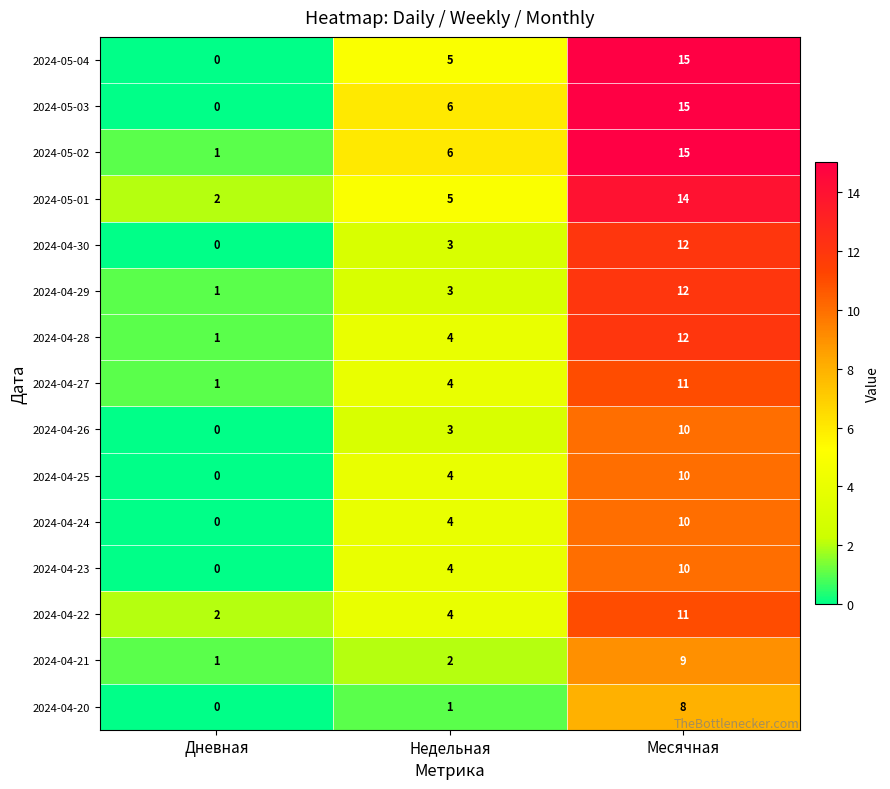

True or false: 2024-04-27 has a value of 11 at Месячная.

True